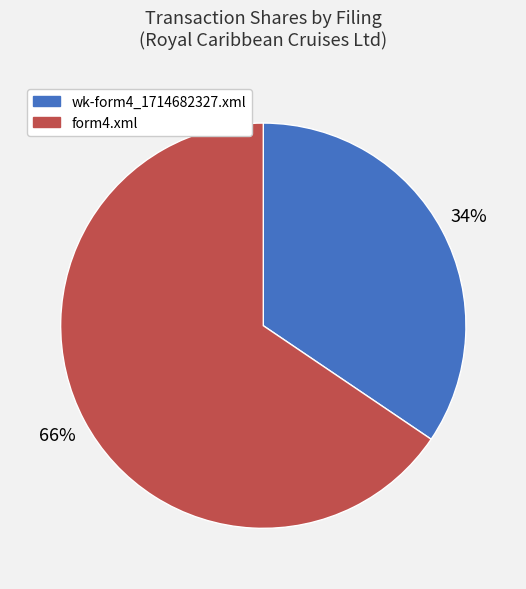

To the nearest percent, what percentage of the pie is form4.xml?

66%